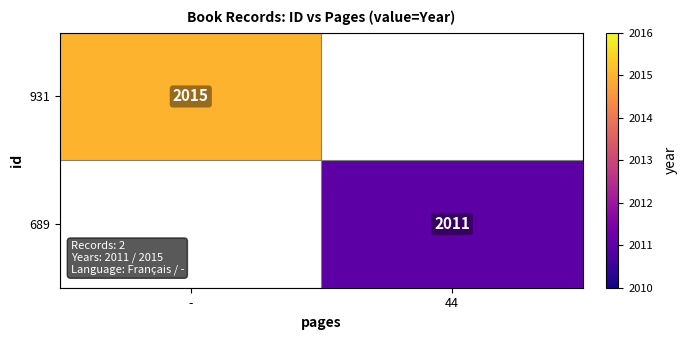

How many distinct data groups are displayed?

2